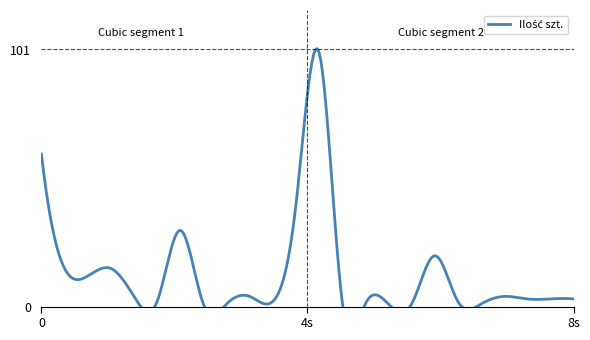

List the labels in order of value, smallest first.

8, 9, 15, 16, 17, 20, 6, 11, 14, 19, 22, 23, 24, 5, 10, 21, 3, 2, 4, 18, 7, 12, 1, 13